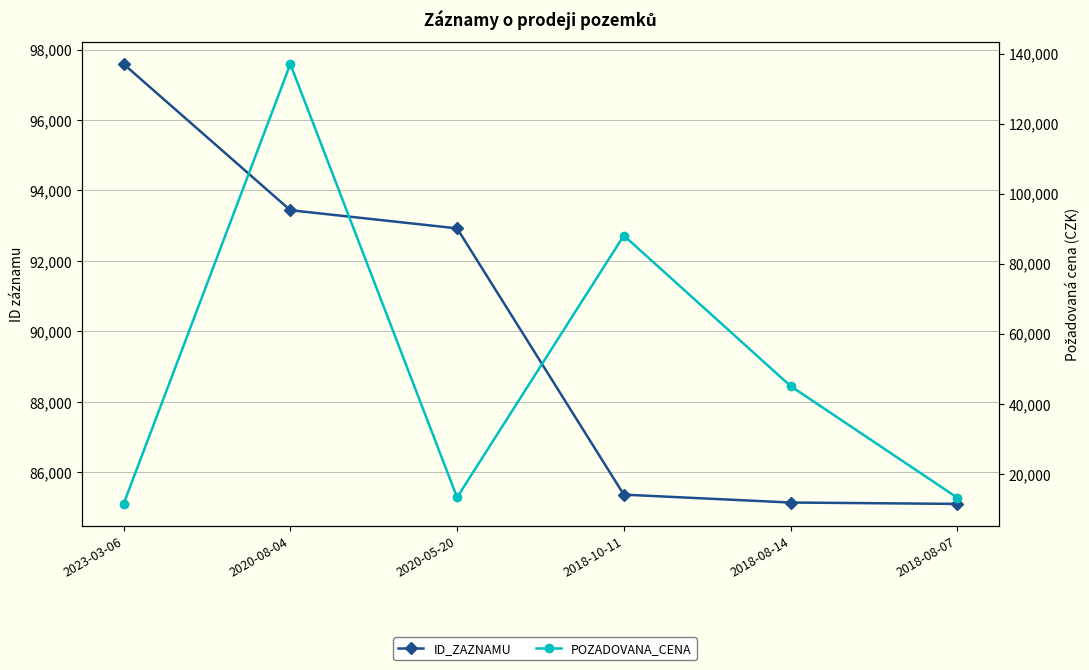

At which label does ID_ZAZNAMU first exceed 92924?

2023-03-06